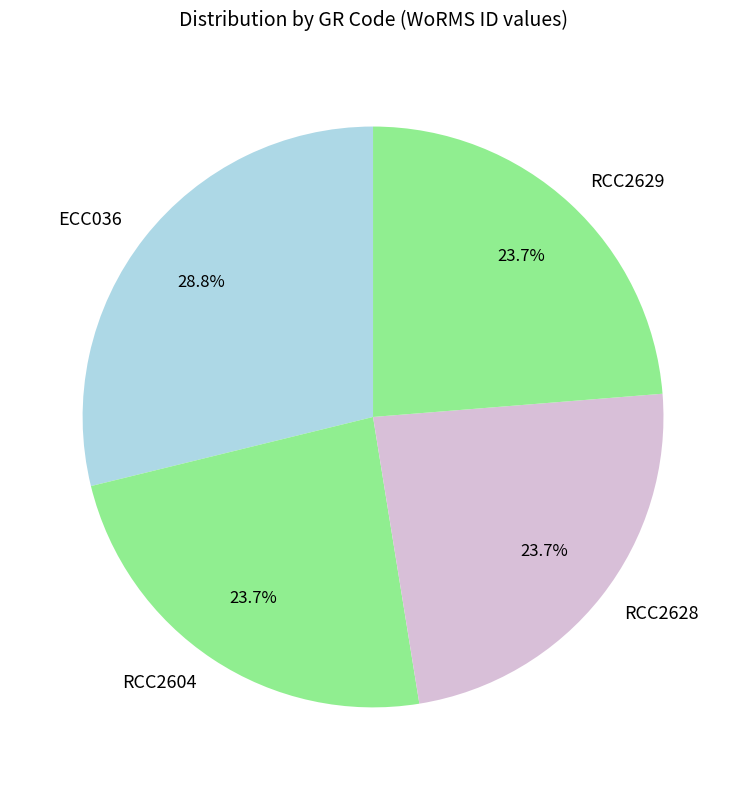

Is there any slice that represents more than half of the pie?

No